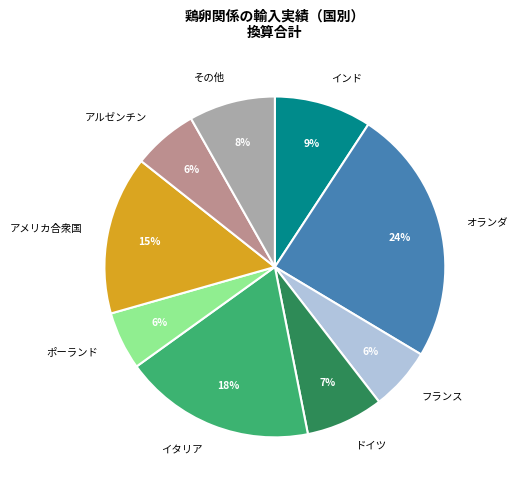

Between イタリア and ポーランド, which is larger?

イタリア